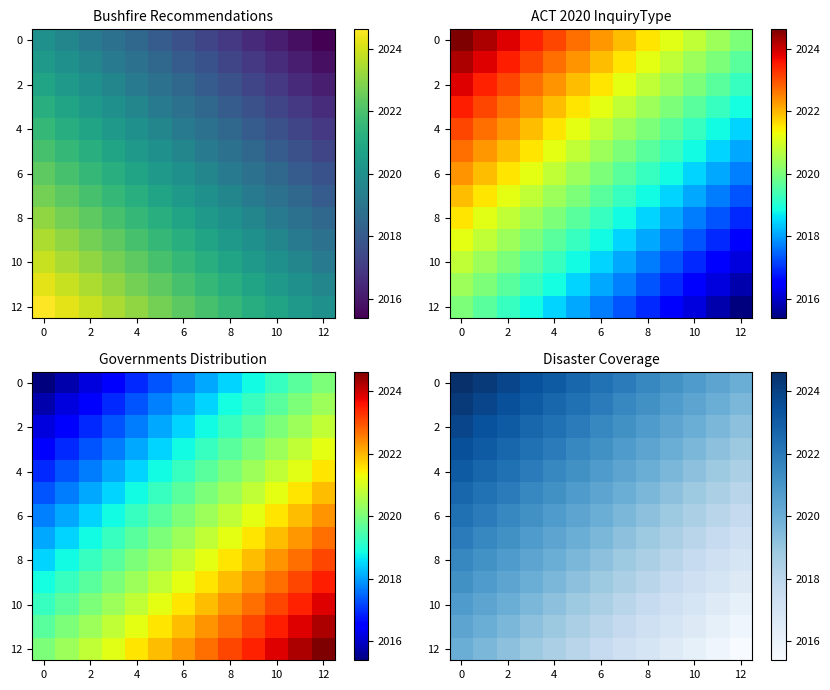

How many distinct data groups are displayed?

13